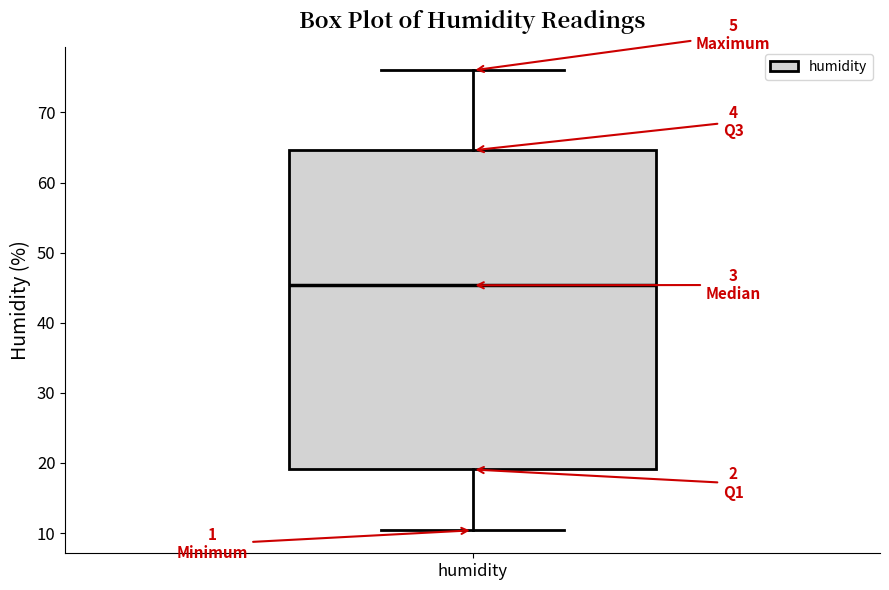

Transcribe this box plot: give where the median line is, the range the box spans, and where the two whiskers end, as read against the y-axis. The values are not printed on the chart, so give them approximately, as read against the axis.

median 45, box 19 to 65, whiskers 10 to 76